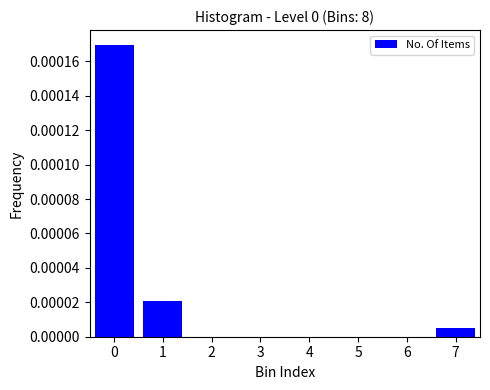

The chart shows a value of 0.0 at 3. True or false?

True